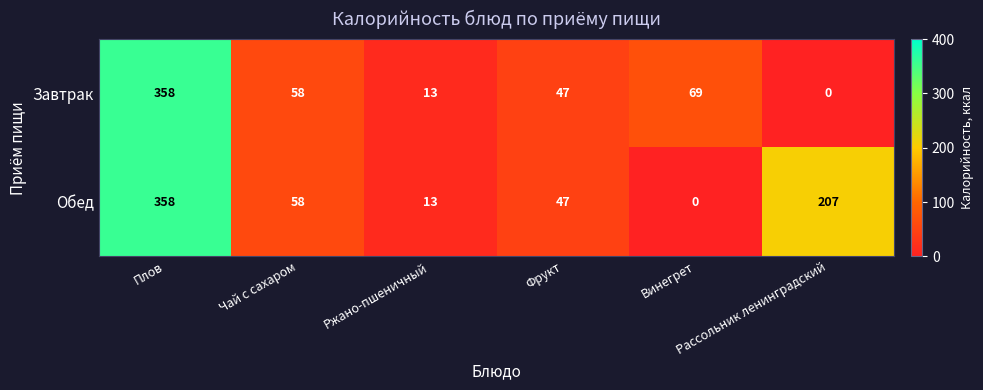

List the series in order of their overall mean, highest first.

Обед, Завтрак